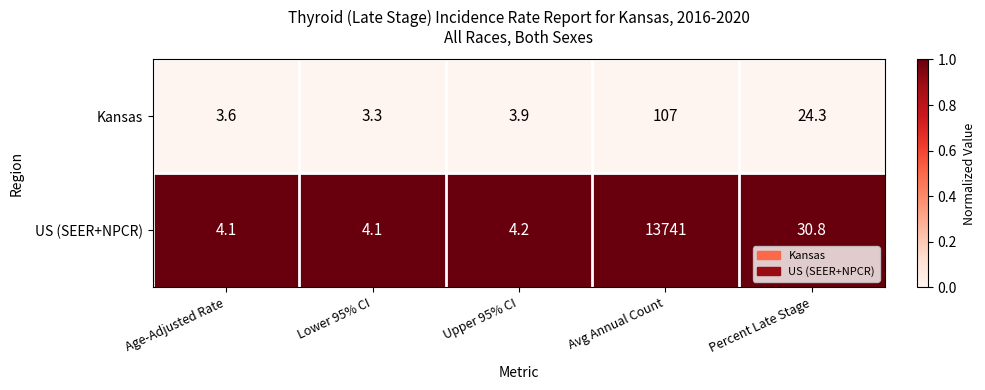

Rank the series by their maximum value, from highest to lowest.

US (SEER+NPCR), Kansas